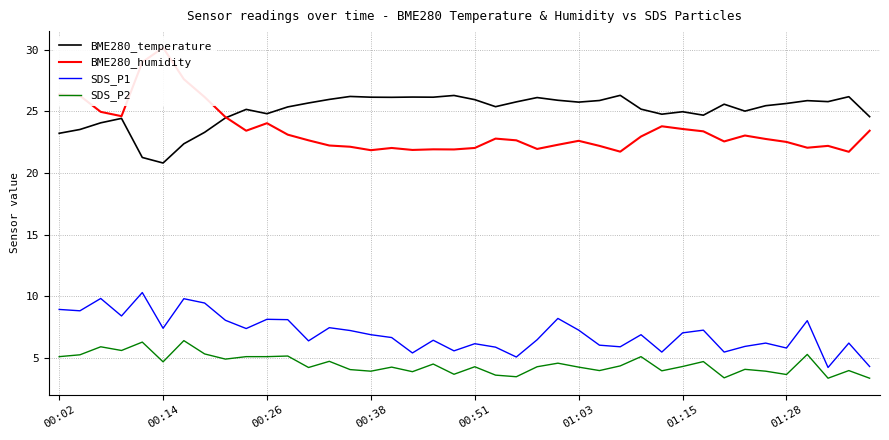

Reading left to right, what are all the values shown in this chart?

BME280_temperature: 23.2	23.5	24.1	24.4	21.3	20.8	22.4	23.3	24.5	25.2	24.8	25.4	25.7	26.0	26.2	26.1	26.1	26.2	26.1	26.3	25.9	25.4	25.8	26.1	25.9	25.8	25.9	26.3	25.2	24.8	25.0	24.7	25.6	25.0	25.5	25.6	25.9	25.8	26.2	24.6
BME280_humidity: 26.4	26.3	25.0	24.6	29.0	30.2	27.6	26.2	24.5	23.4	24.0	23.1	22.6	22.2	22.1	21.9	22.0	21.9	21.9	21.9	22.0	22.8	22.6	21.9	22.3	22.6	22.2	21.7	23.0	23.8	23.6	23.4	22.6	23.0	22.8	22.5	22.1	22.2	21.7	23.4
SDS_P1: 8.9	8.8	9.8	8.4	10.3	7.4	9.8	9.4	8.1	7.4	8.1	8.1	6.4	7.5	7.2	6.9	6.7	5.4	6.4	5.6	6.2	5.9	5.1	6.5	8.2	7.2	6.0	5.9	6.9	5.5	7.0	7.2	5.5	5.9	6.2	5.8	8.0	4.2	6.2	4.3
SDS_P2: 5.1	5.2	5.9	5.6	6.3	4.7	6.4	5.3	4.9	5.1	5.1	5.2	4.2	4.7	4.0	3.9	4.2	3.9	4.5	3.7	4.3	3.6	3.5	4.3	4.6	4.2	4.0	4.3	5.1	4.0	4.3	4.7	3.4	4.1	3.9	3.6	5.3	3.4	4.0	3.4